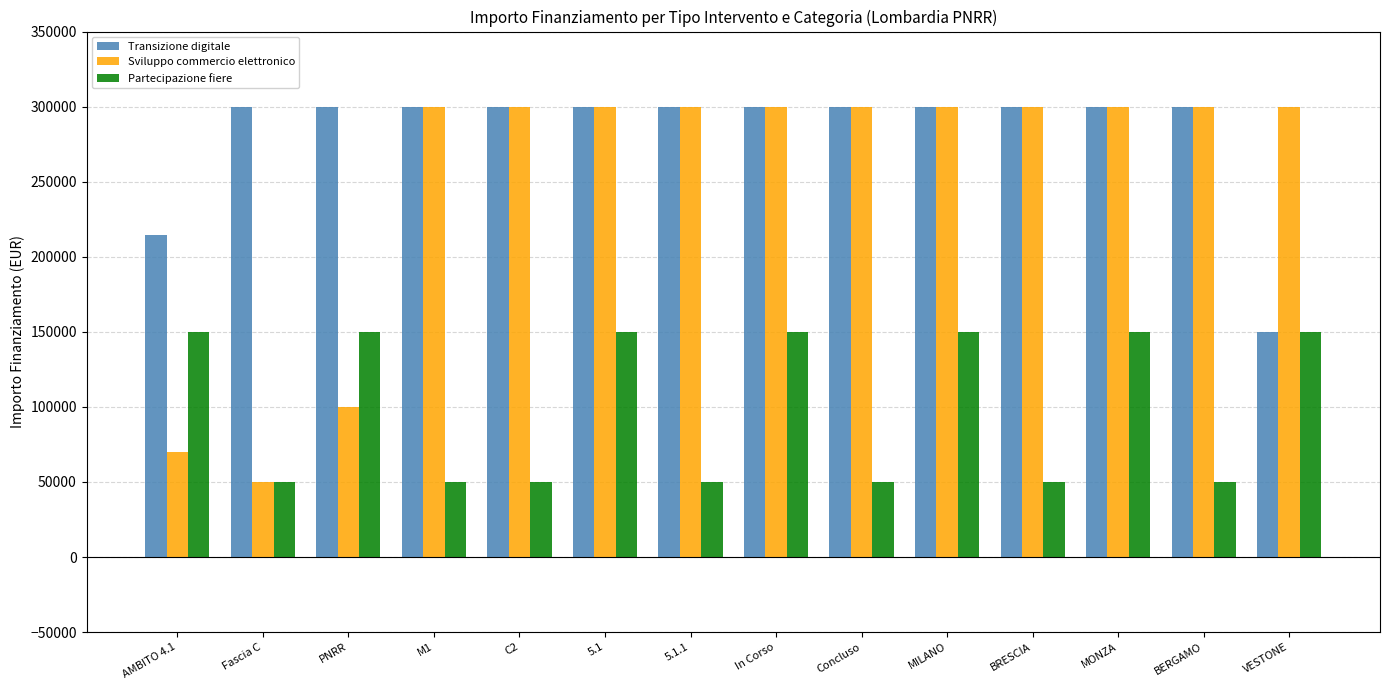

What is the minimum value shown in the chart?

50000